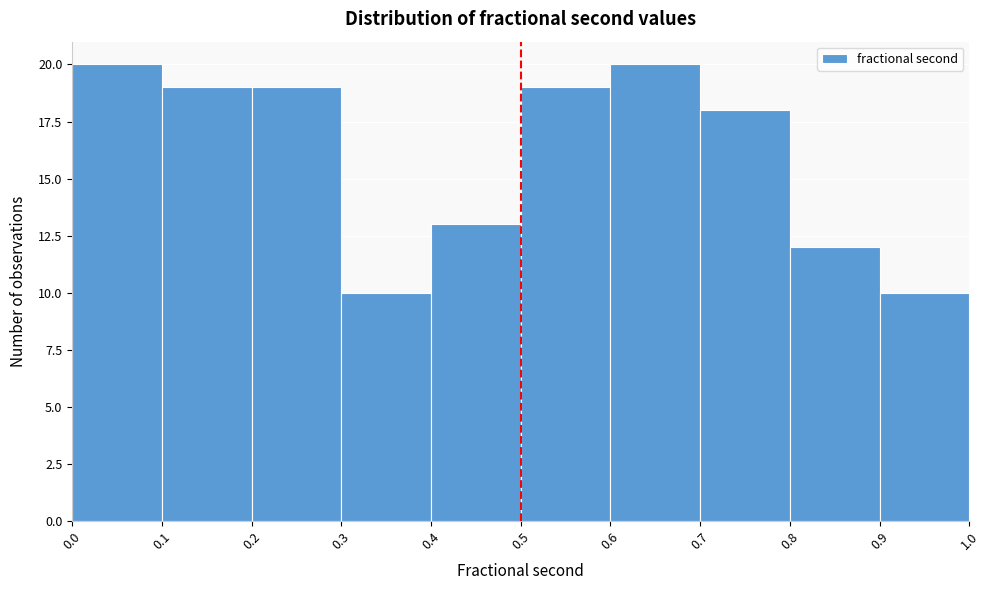

How tall is the bar that spans 0.0 to 0.1 on the x-axis? The values are not printed on the chart, so give them approximately, as read against the axis.

20